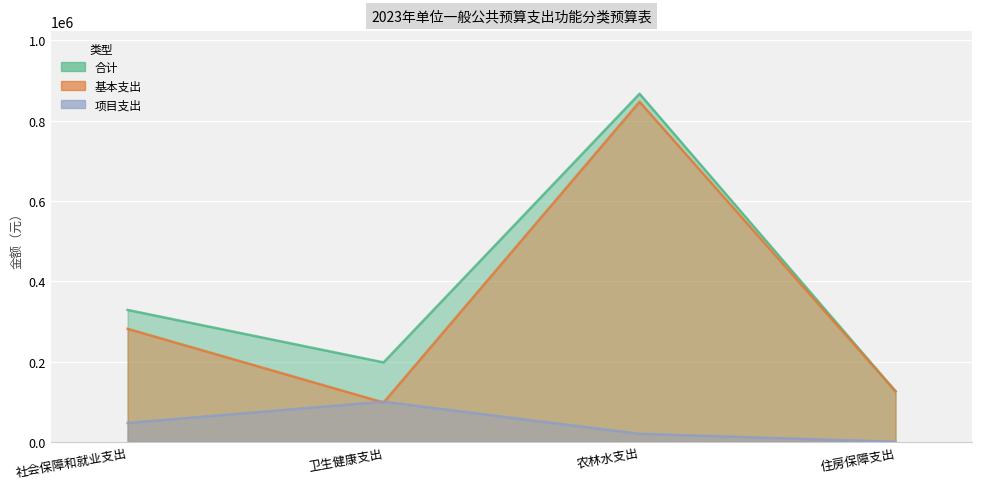

What are all the series names shown in the legend?

合计, 基本支出, 项目支出